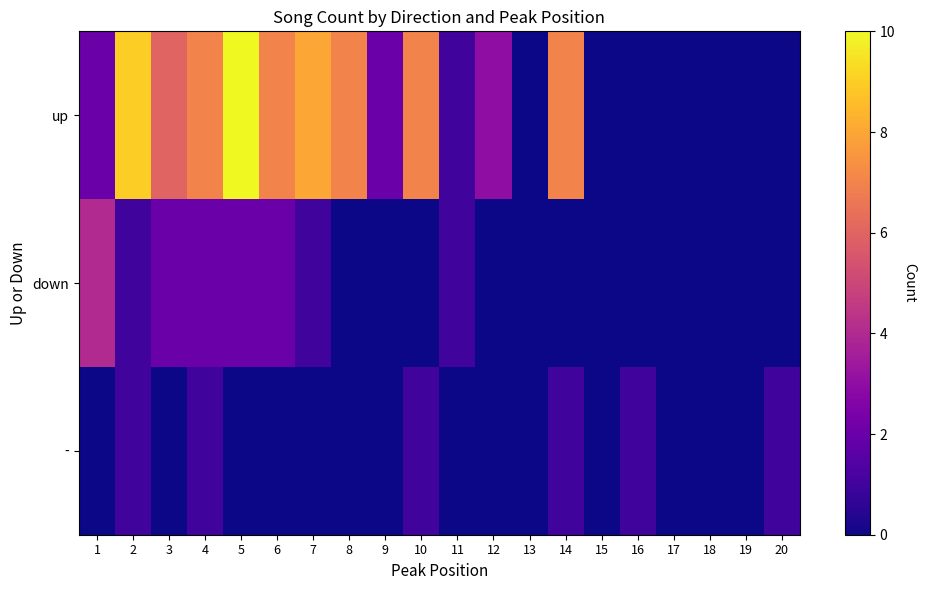

Reading left to right, list all the values displayed in this chart.

up: 1=2	2=9	3=6	4=7	5=10	6=7	7=8	8=7	9=2	10=7	11=1	12=3	13=0	14=7	15=0	16=0	17=0	18=0	19=0	20=0
down: 1=4	2=1	3=2	4=2	5=2	6=2	7=1	8=0	9=0	10=0	11=1	12=0	13=0	14=0	15=0	16=0	17=0	18=0	19=0	20=0
-: 1=0	2=1	3=0	4=1	5=0	6=0	7=0	8=0	9=0	10=1	11=0	12=0	13=0	14=1	15=0	16=1	17=0	18=0	19=0	20=1